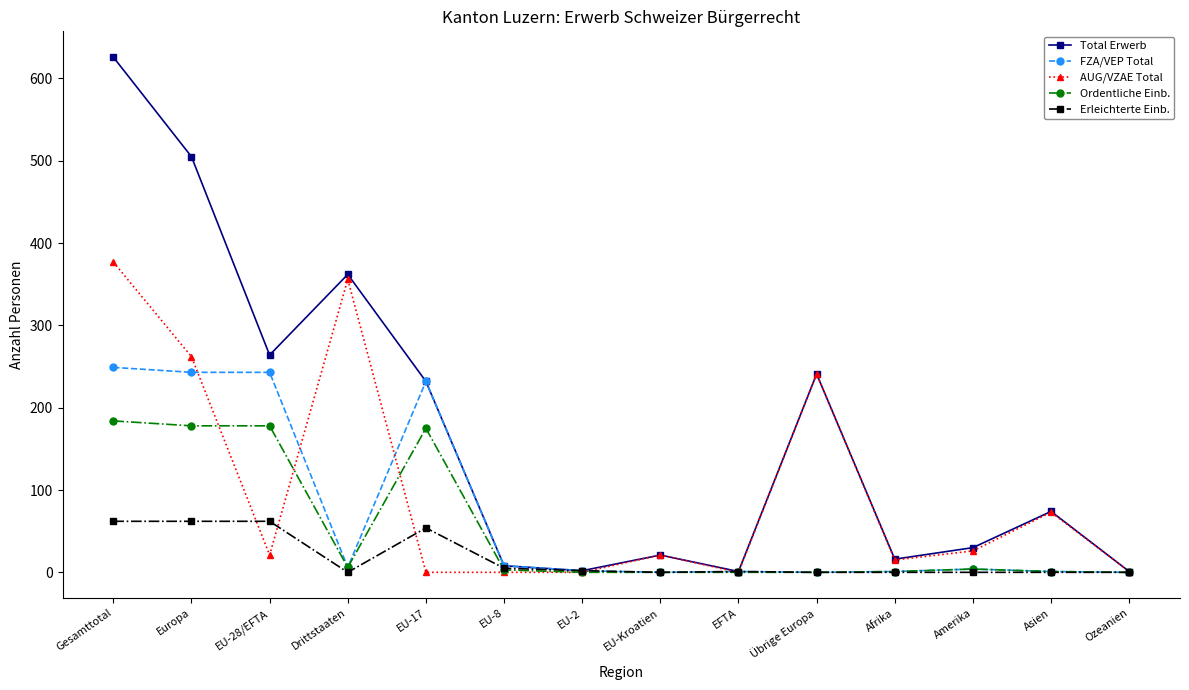

Which label corresponds to the largest value in the chart?

Gesamttotal